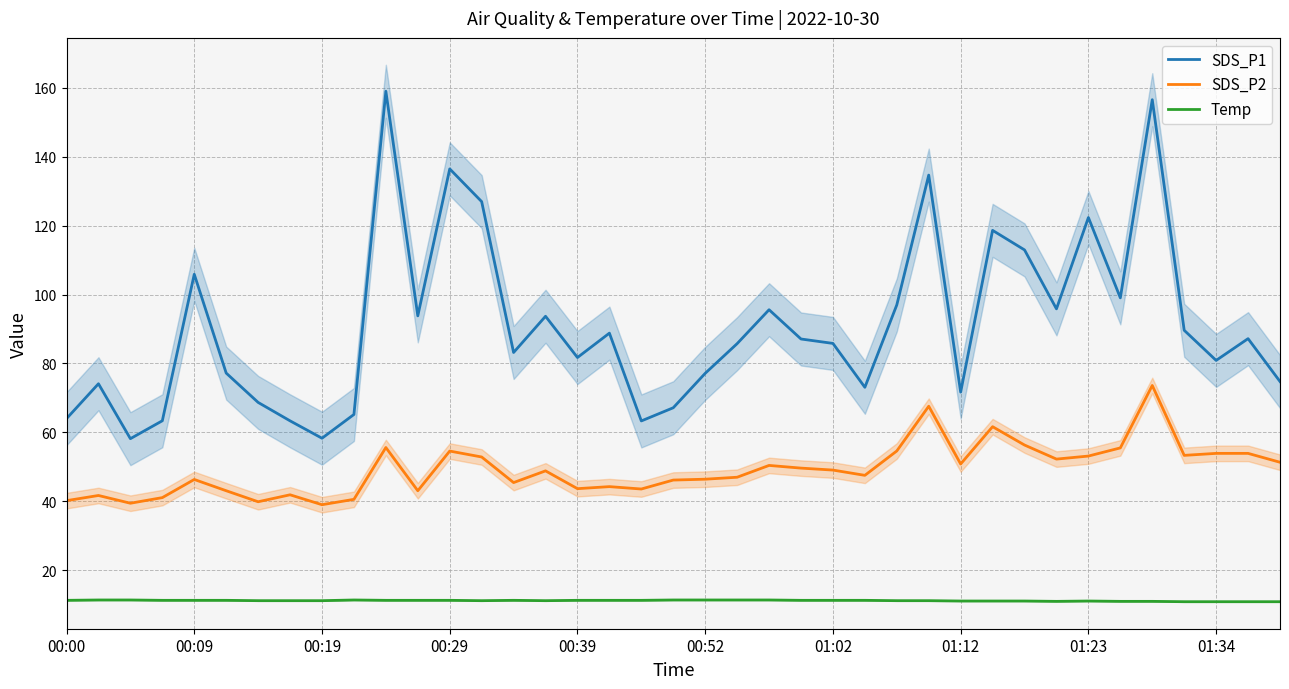

What is the value of the SDS_P2 point at the 23rd from the left?

50.4